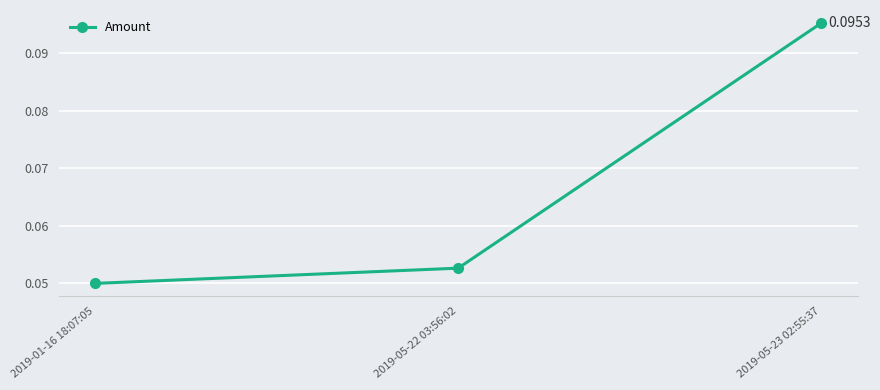

Which category has the lowest value across all series?

2019-01-16 18:07:05